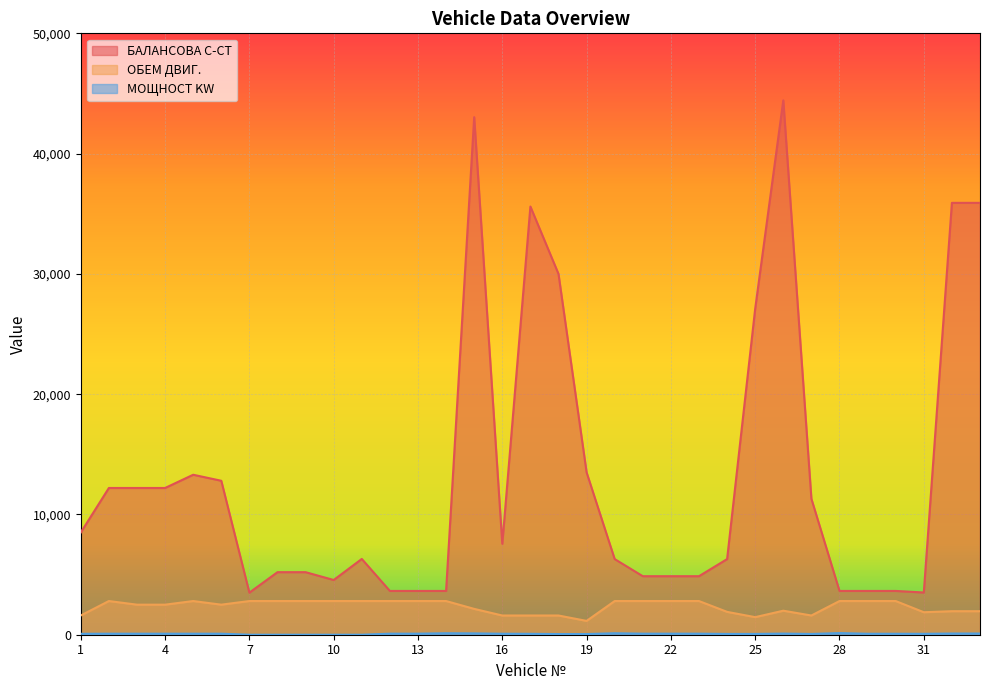

List the labels in order of МОЩНОСТ KW value, smallest first.

7, 8, 9, 10, 11, 18, 19, 27, 24, 25, 17, 31, 1, 29, 30, 16, 2, 3, 4, 5, 6, 12, 13, 21, 22, 23, 26, 32, 33, 15, 14, 20, 28